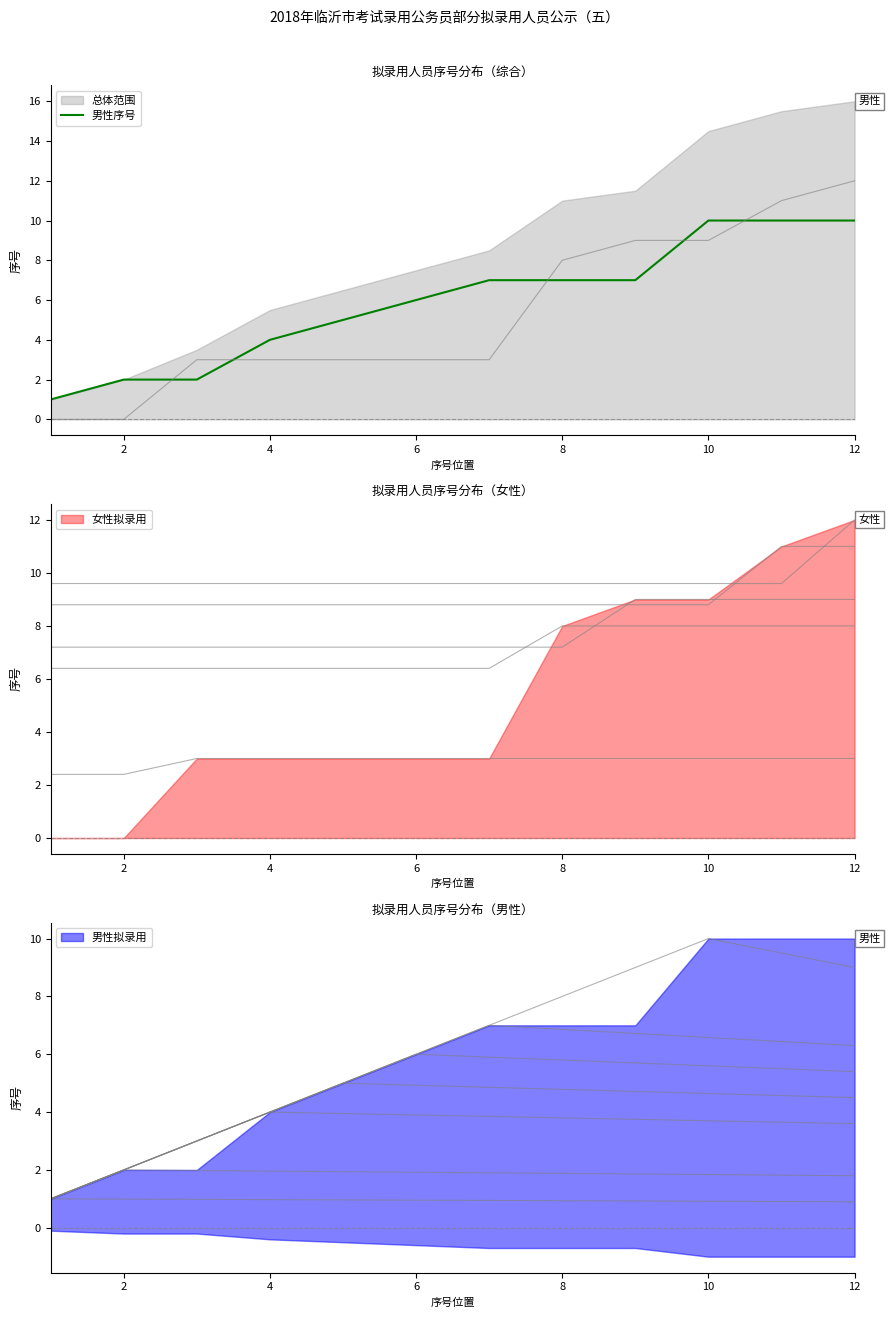

The value of 男性序号 at 12 is 14. True or false?

False